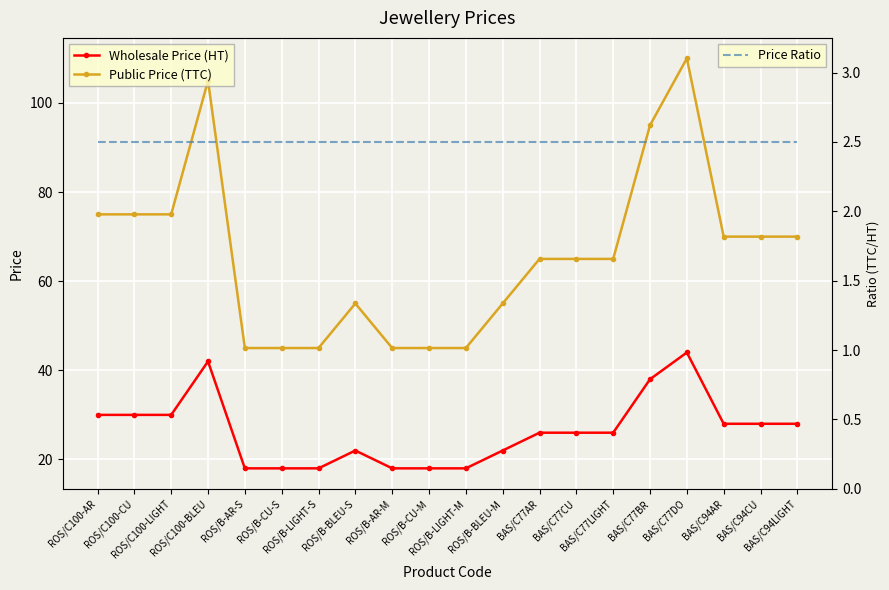

Reading left to right, what are all the values shown in this chart?

Wholesale Price (HT): 30.0	30.0	30.0	42.0	18.0	18.0	18.0	22.0	18.0	18.0	18.0	22.0	26.0	26.0	26.0	38.0	44.0	28.0	28.0	28.0
Public Price (TTC): 75.0	75.0	75.0	105.0	45.0	45.0	45.0	55.0	45.0	45.0	45.0	55.0	65.0	65.0	65.0	95.0	110.0	70.0	70.0	70.0
Price Ratio: 2.5	2.5	2.5	2.5	2.5	2.5	2.5	2.5	2.5	2.5	2.5	2.5	2.5	2.5	2.5	2.5	2.5	2.5	2.5	2.5